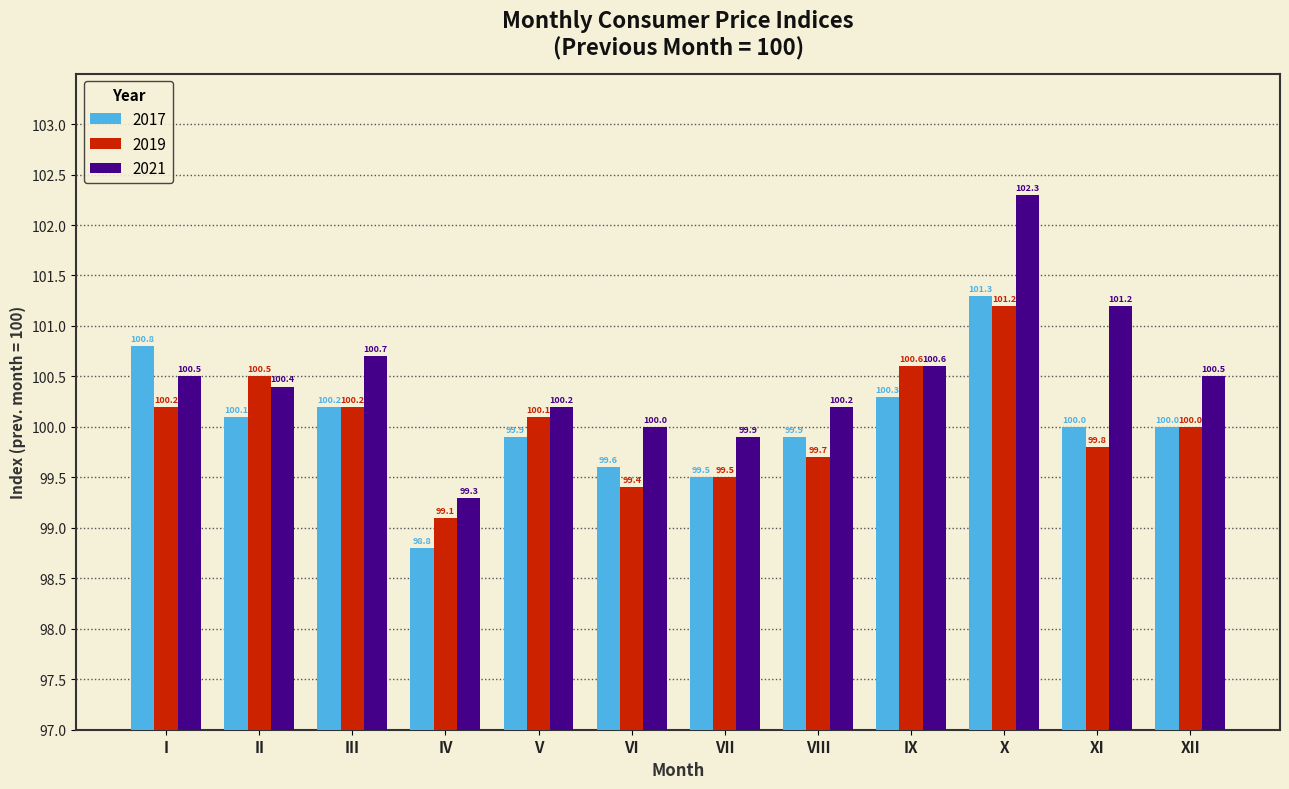

What is the minimum value shown in the chart?

98.8